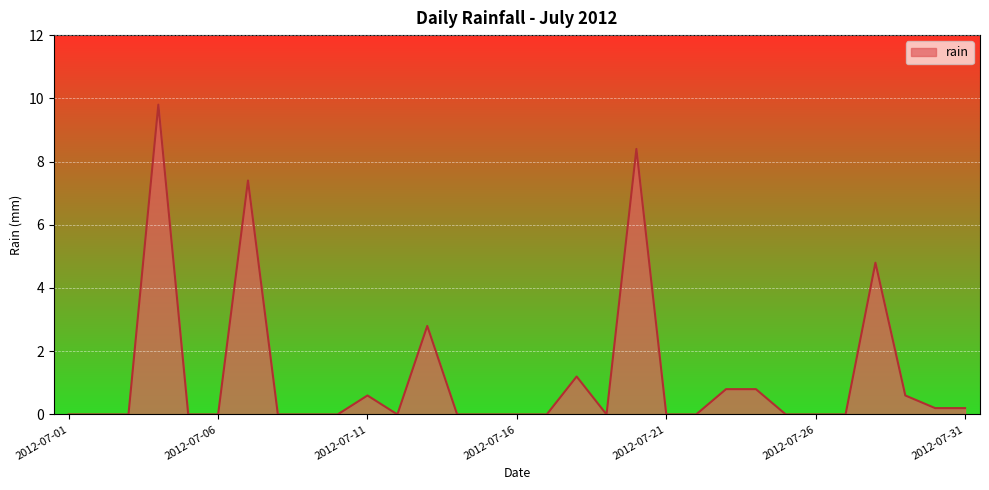

How many lines are shown in the chart?

1